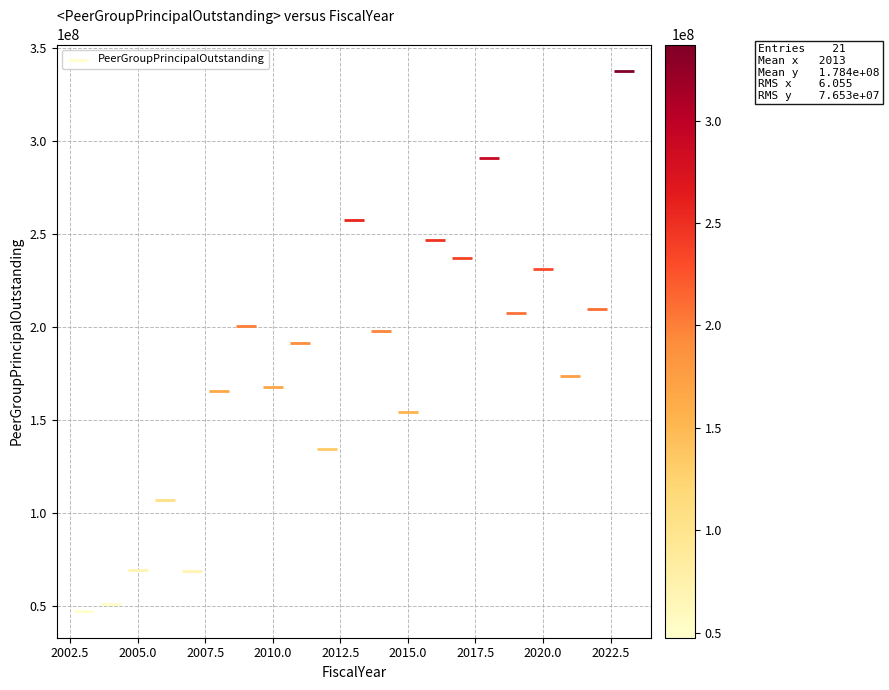

What is the range of X values (max minus min)?

20.0